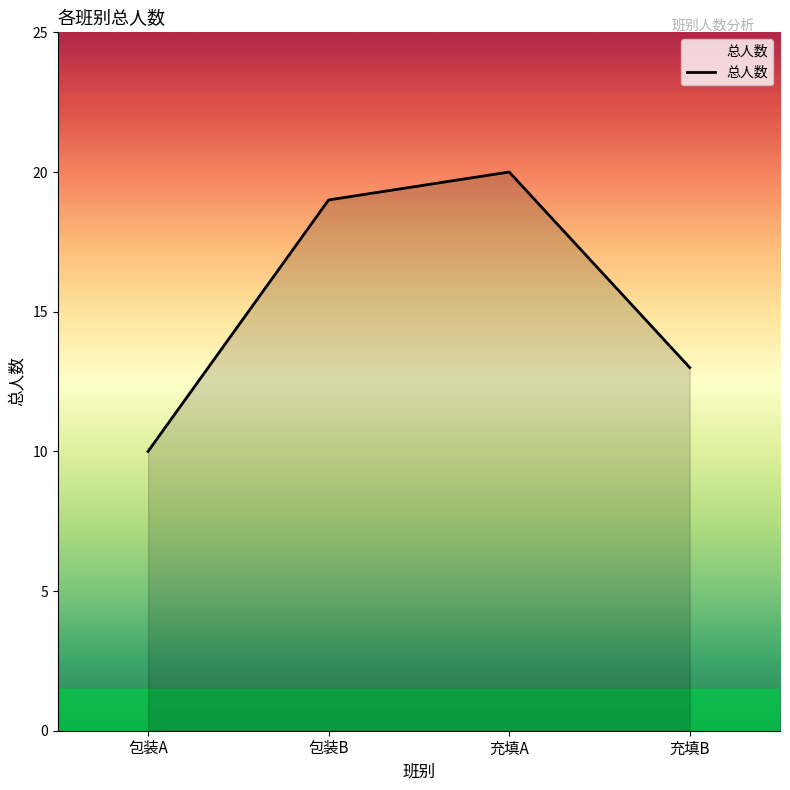

What position from the left is 充填A?

3